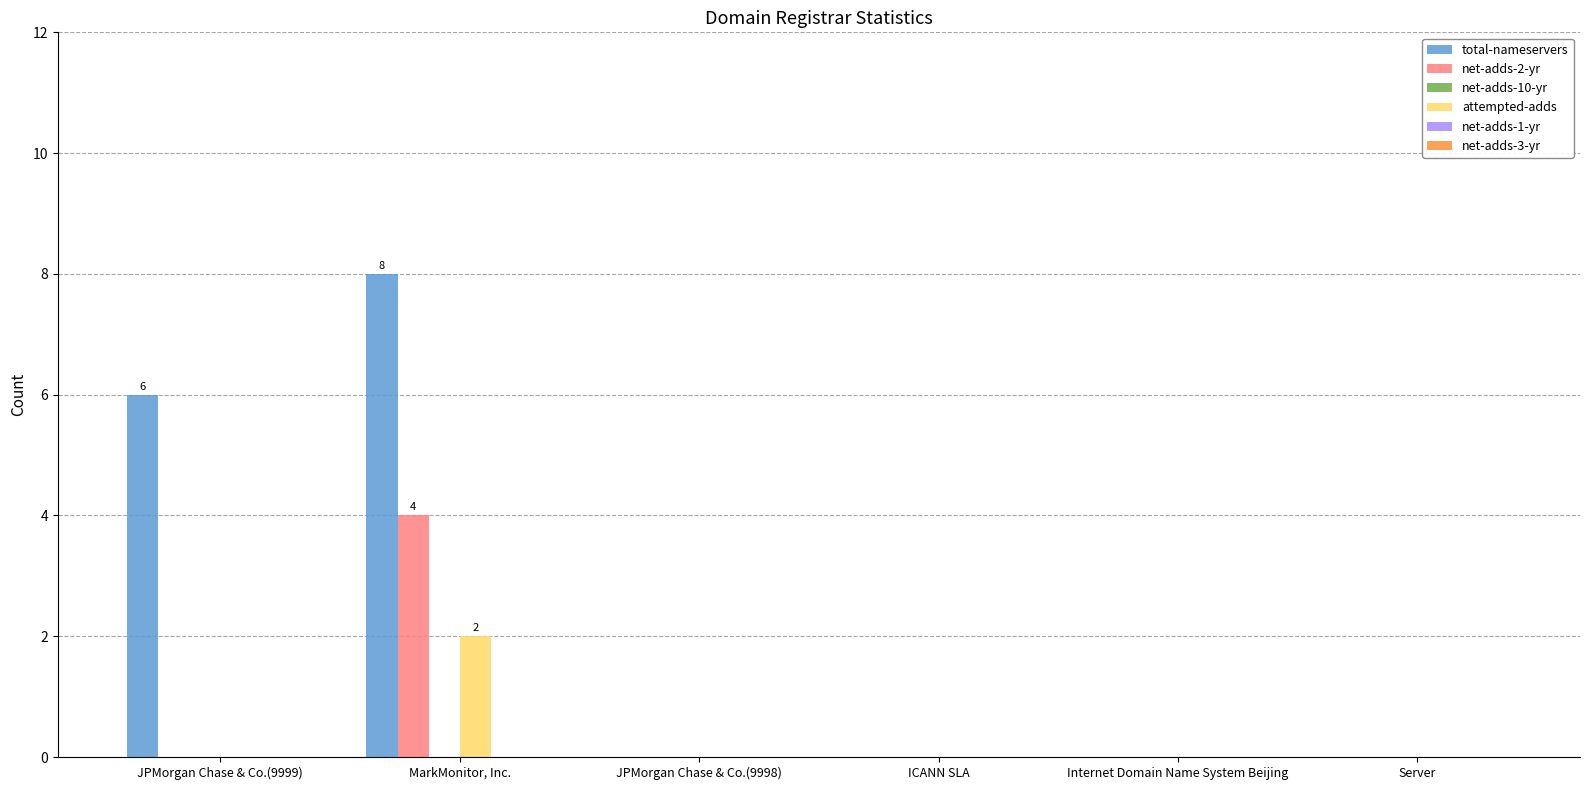

What is the sum of all net-adds-2-yr values?

4